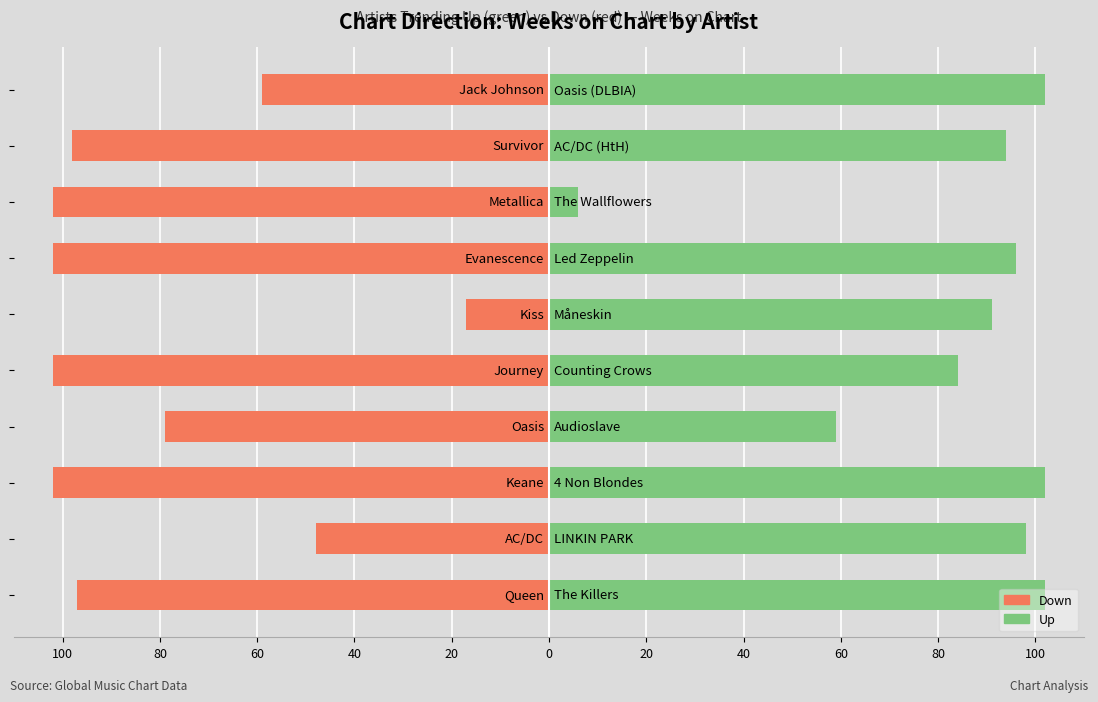

Which series has the largest range (max minus min)?

Up